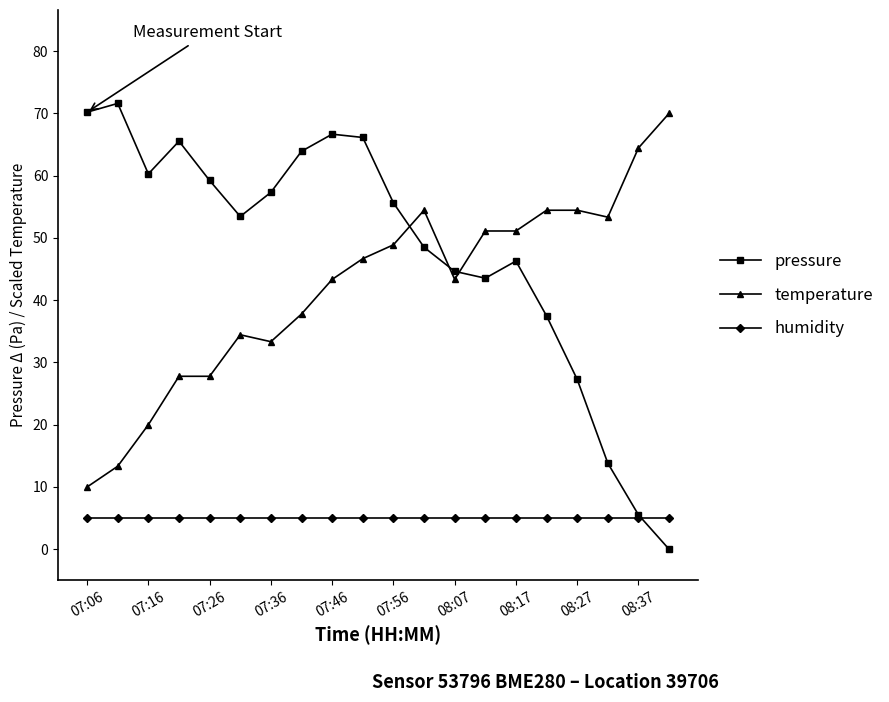

Which series has the largest total across all categories?

pressure